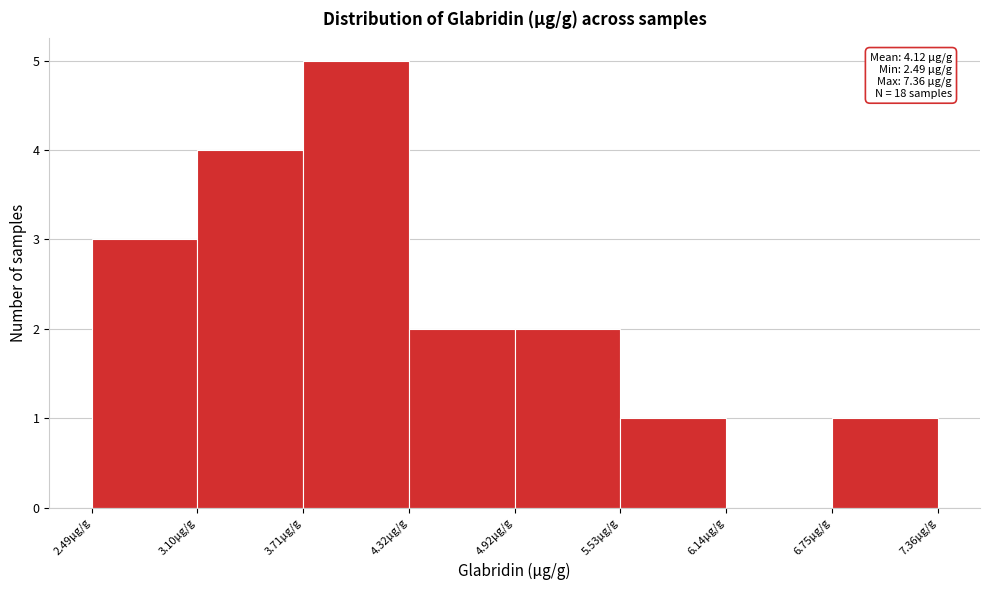

Over which range of the x-axis is the bar tallest?

3.7 to 4.3